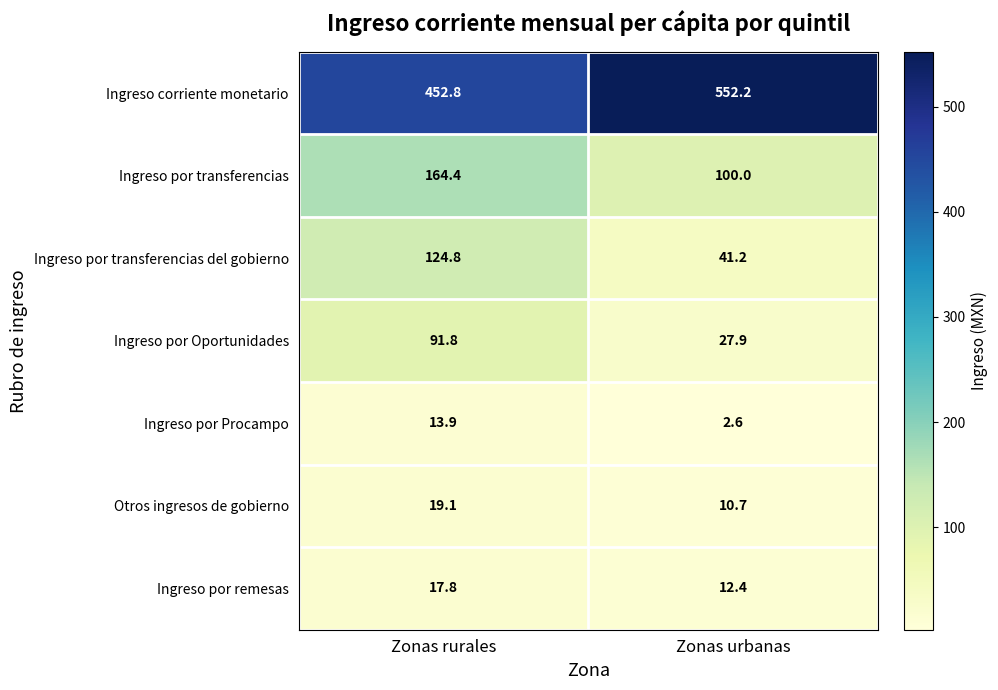

What is the total value across all series at Zonas rurales?

884.6